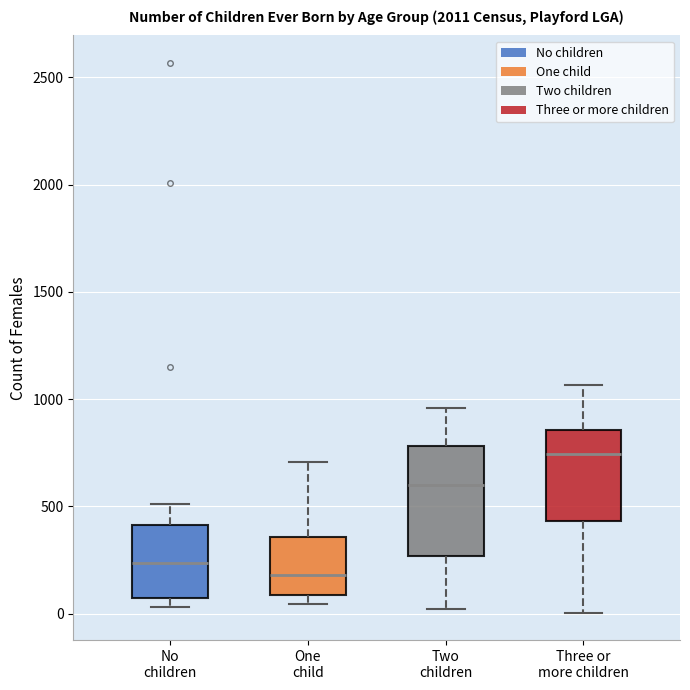

Where is the lower edge of the box for One child on the y-axis? The values are not printed on the chart, so give them approximately, as read against the axis.

100